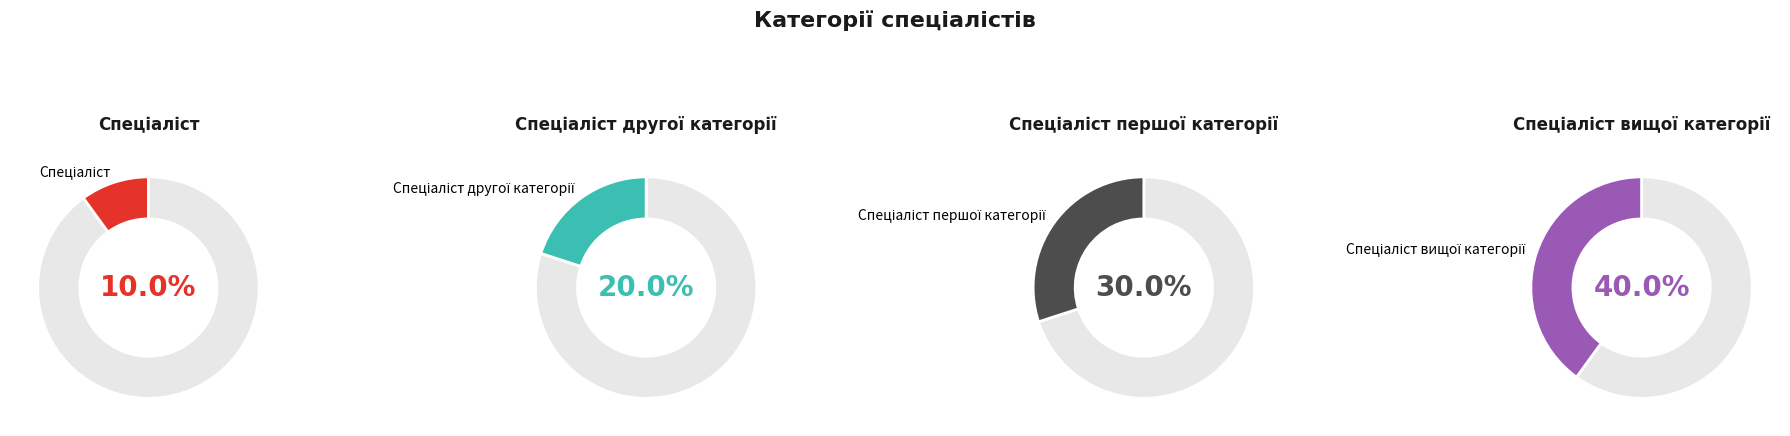

Does Спеціаліст represent more than half of the total?

No